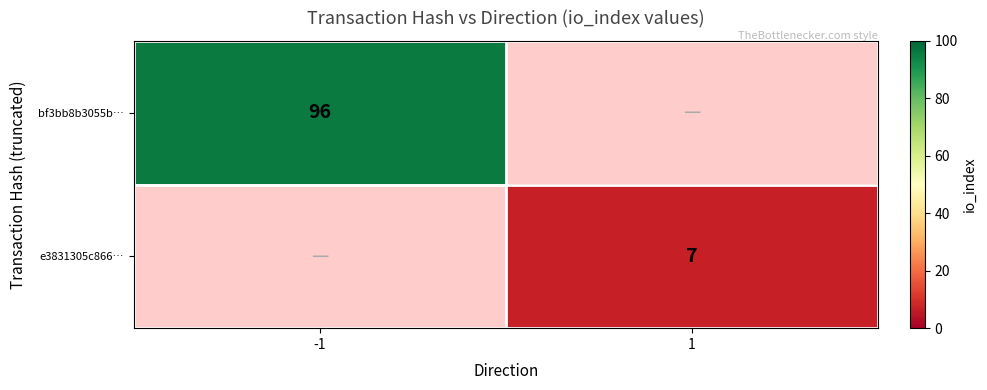

Is the value of e3831305c866… at 1 greater than the value of bf3bb8b3055b… at -1?

No